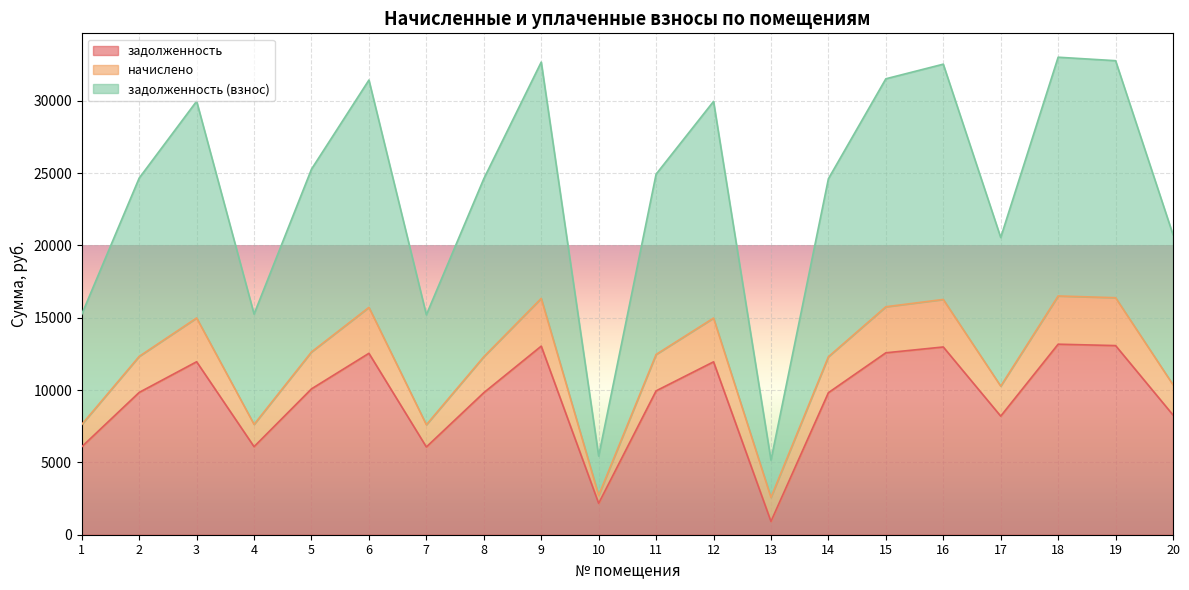

True or false: задолженность (взнос) and задолженность cross at least once.

False